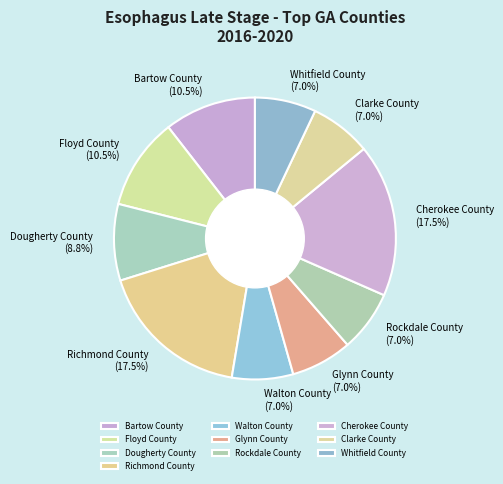

Combined, do Walton County and Bartow County account for over 50%?

No